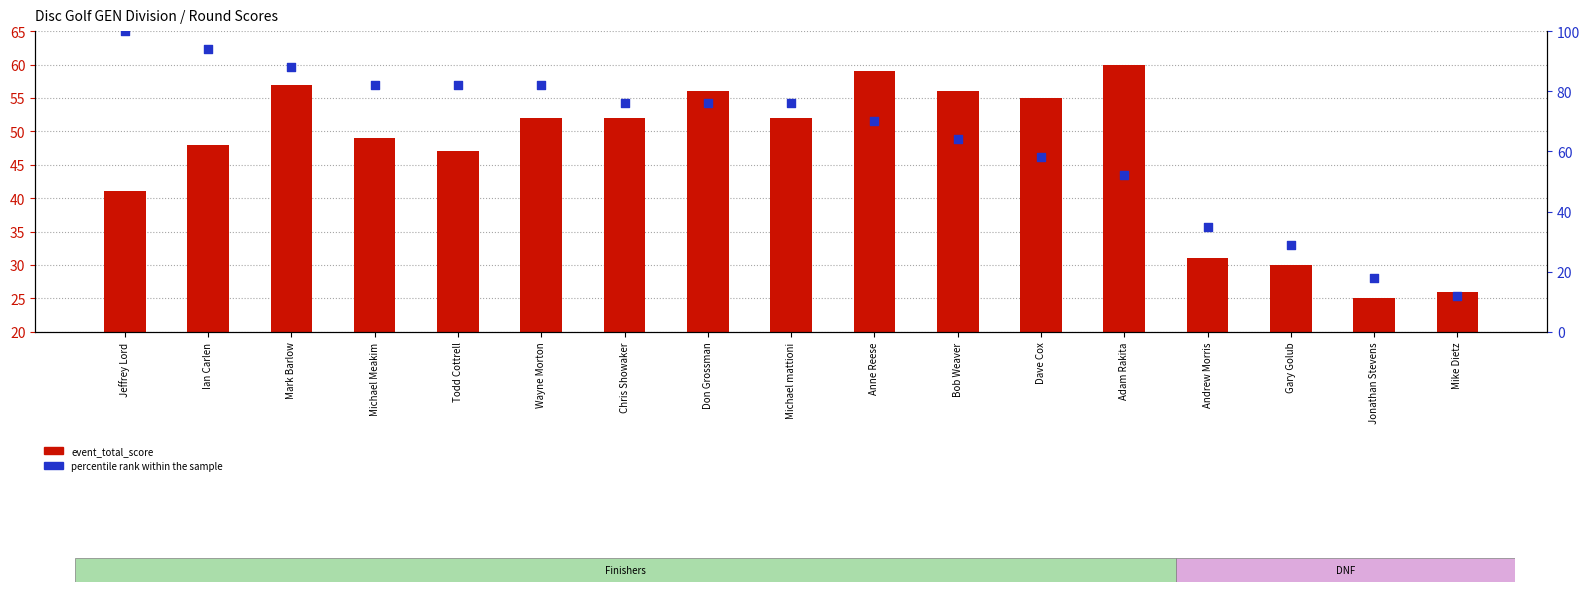

What is the total value across all series at Dave Cox?

113